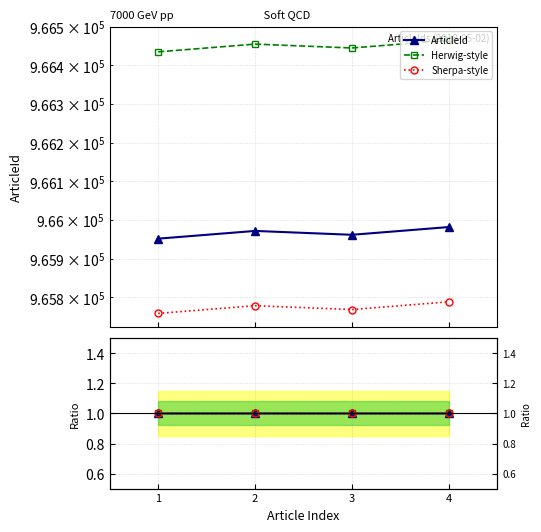

True or false: Herwig-style and ArticleId cross at least once.

False